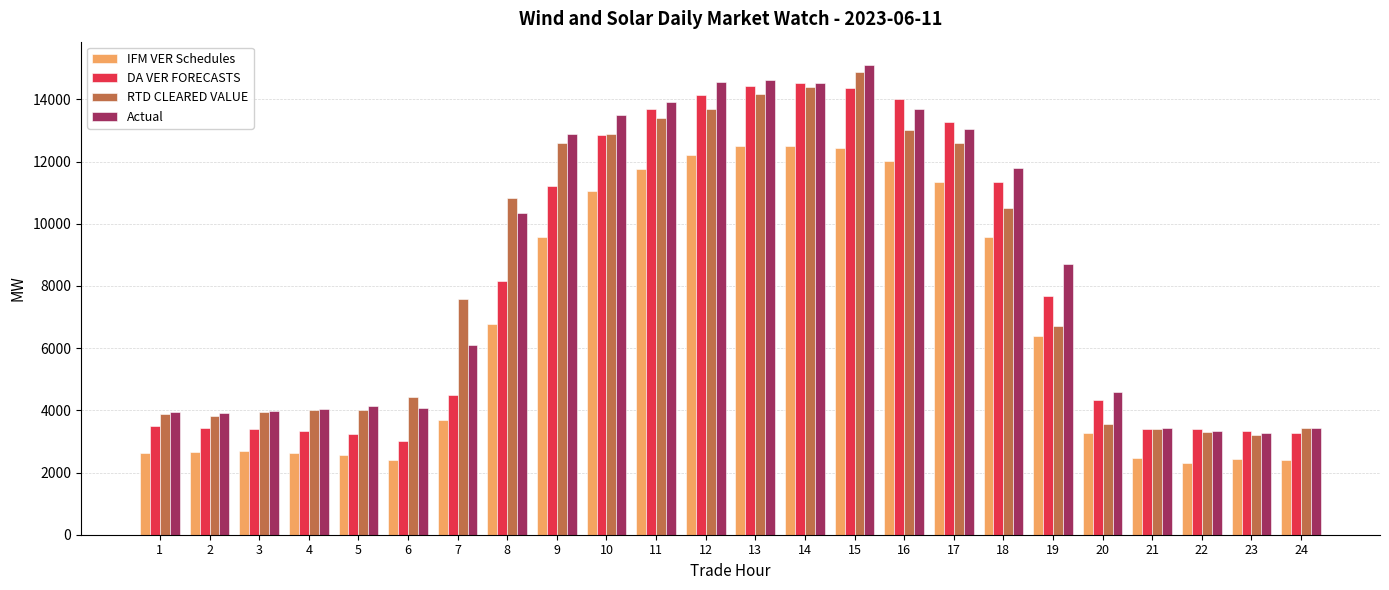

How many groups of bars are there?

24